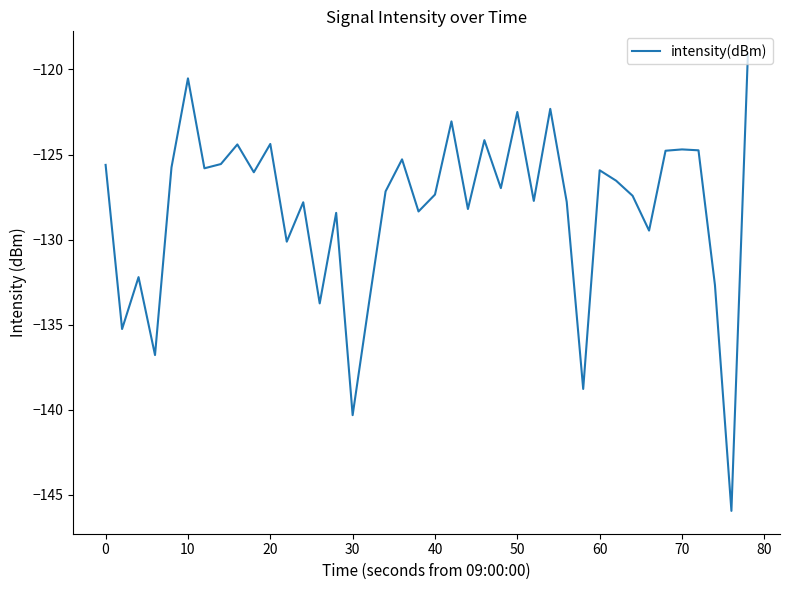

What is the greatest value displayed?

-119.1